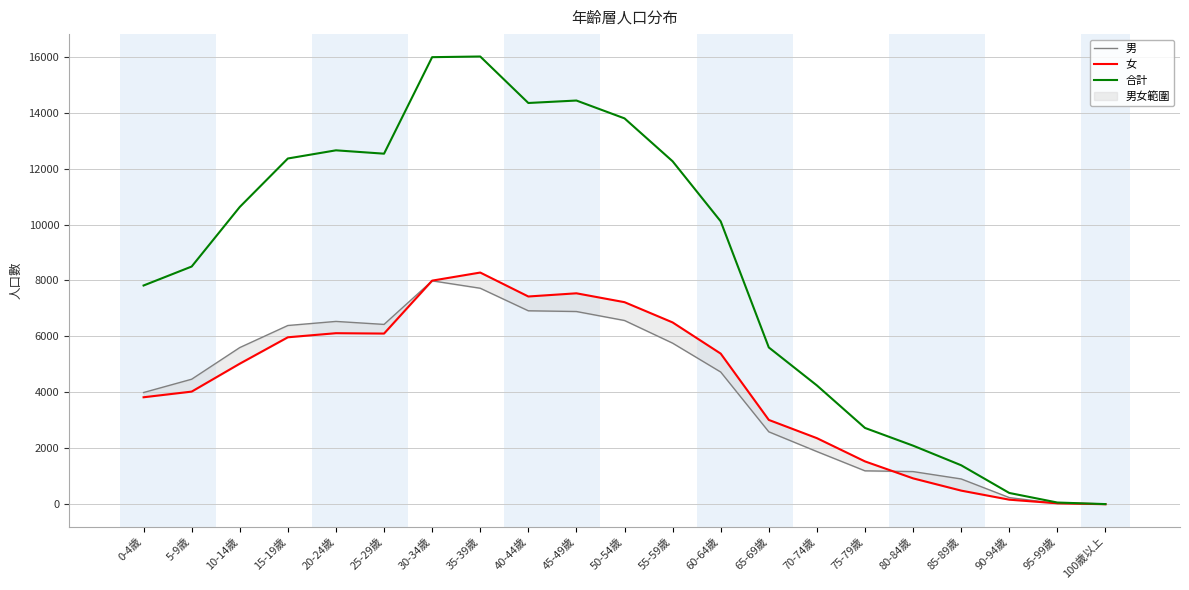

Is the value of 女 at 45-49歲 greater than the value of 合計 at 10-14歲?

No